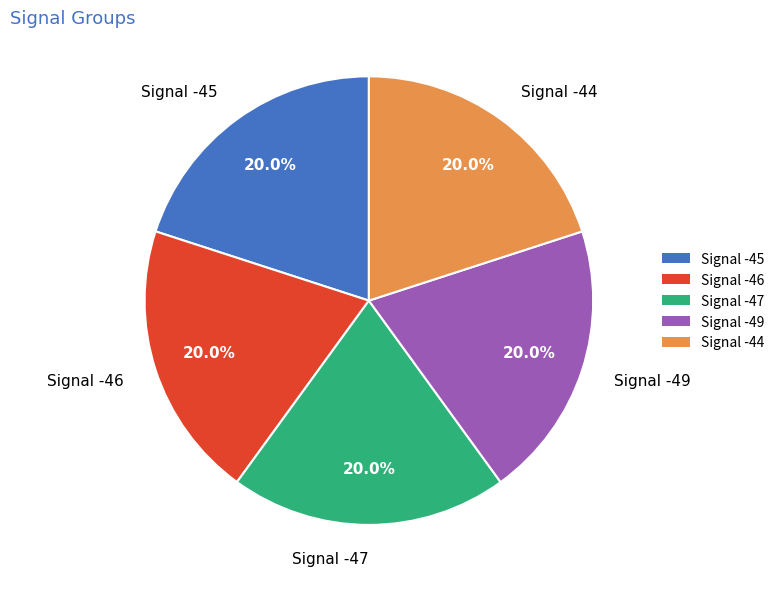

To the nearest percent, what is the combined percentage of Signal -49 and Signal -44?

40%